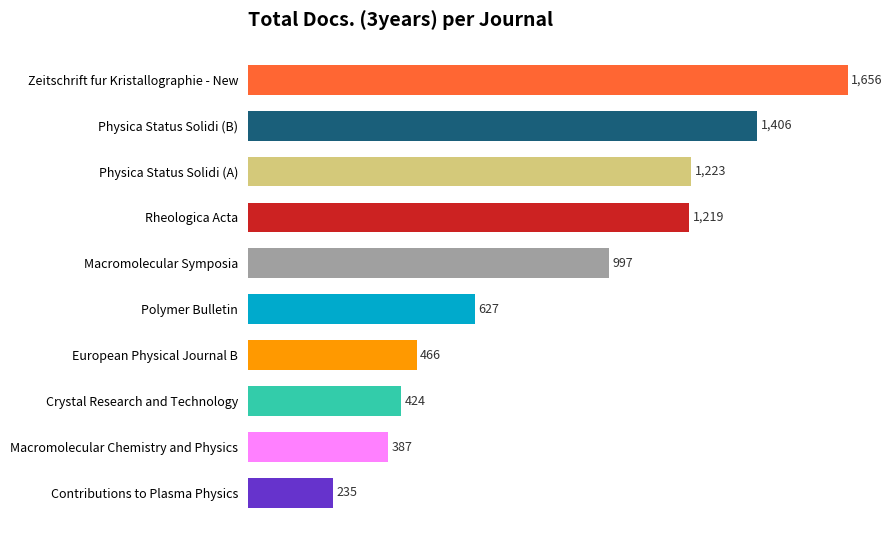

What is the change in value from European Physical Journal B to Crystal Research and Technology?

-42